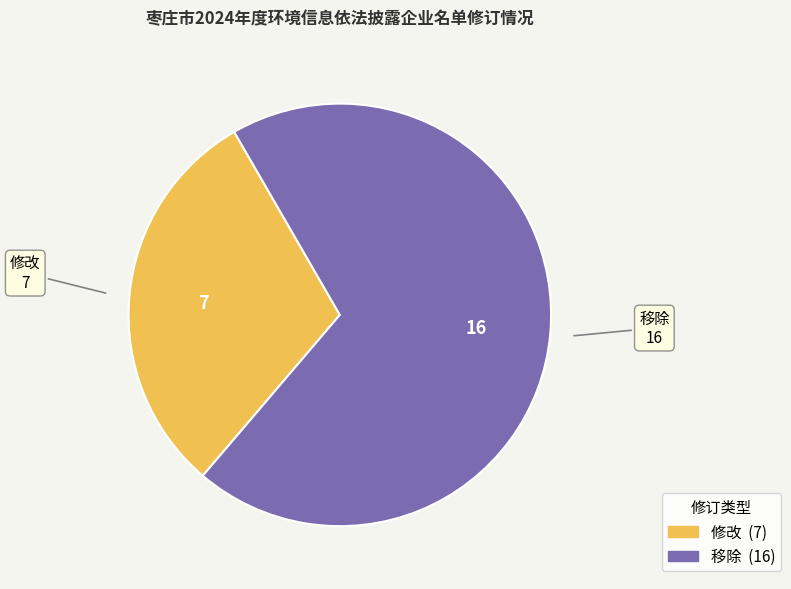

Rank the categories by value from highest to lowest.

移除, 修改